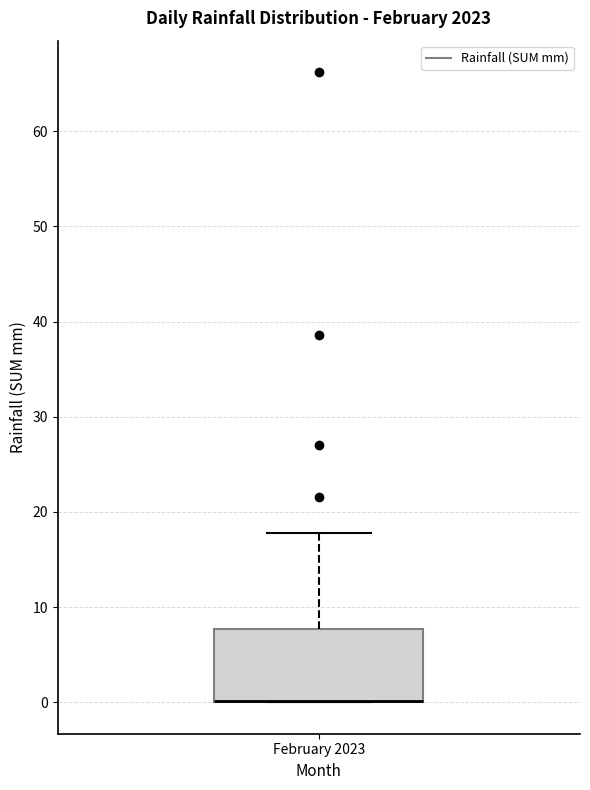

Transcribe this box plot: give where the median line is, the range the box spans, and where the two whiskers end, as read against the y-axis. The values are not printed on the chart, so give them approximately, as read against the axis.

median 0 (drawn on the box's lower edge), box 0 to 8, whiskers 0 to 18